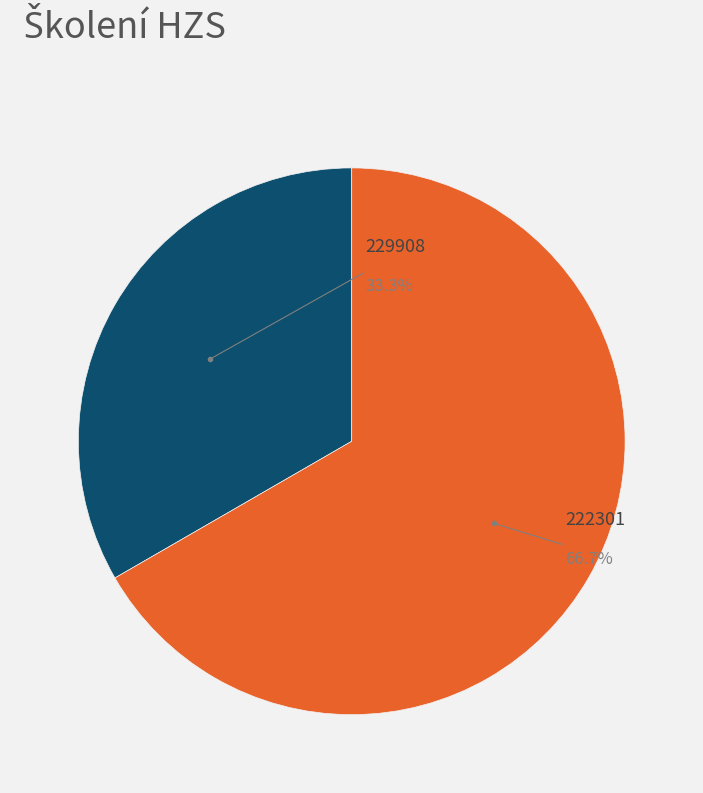

Which slice is the largest?

222301